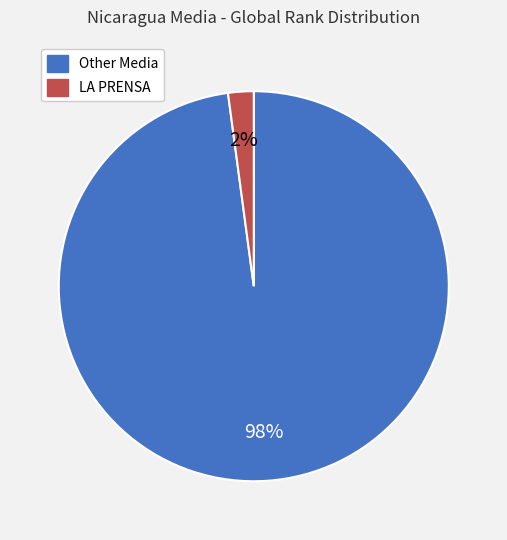

To the nearest percent, what is the combined percentage of Other Media and LA PRENSA?

100%